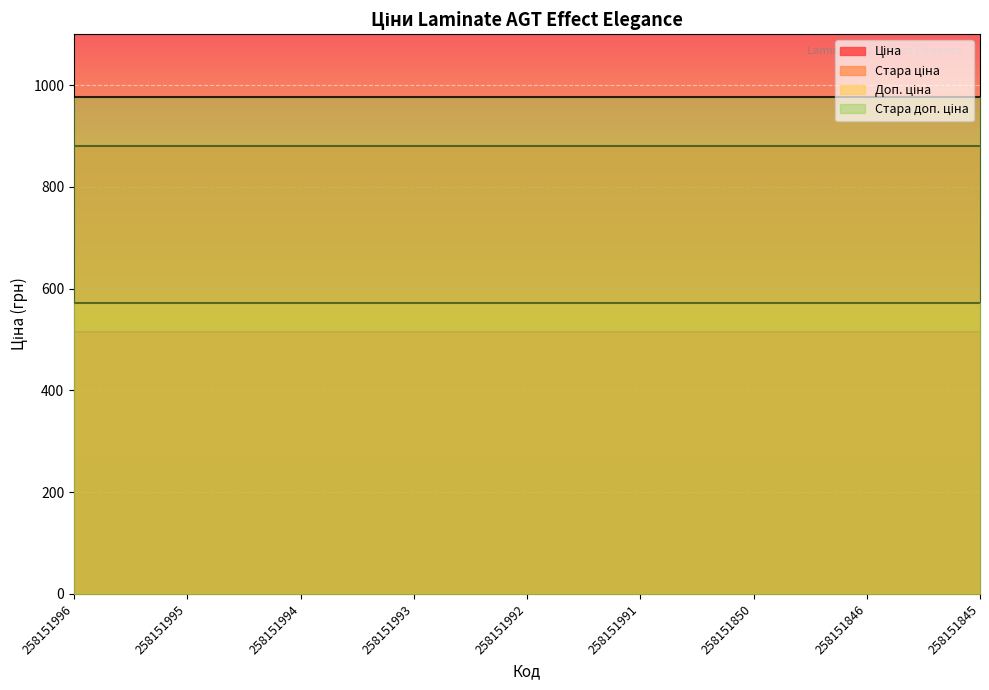

Which series has the largest total across all categories?

Стара доп. ціна